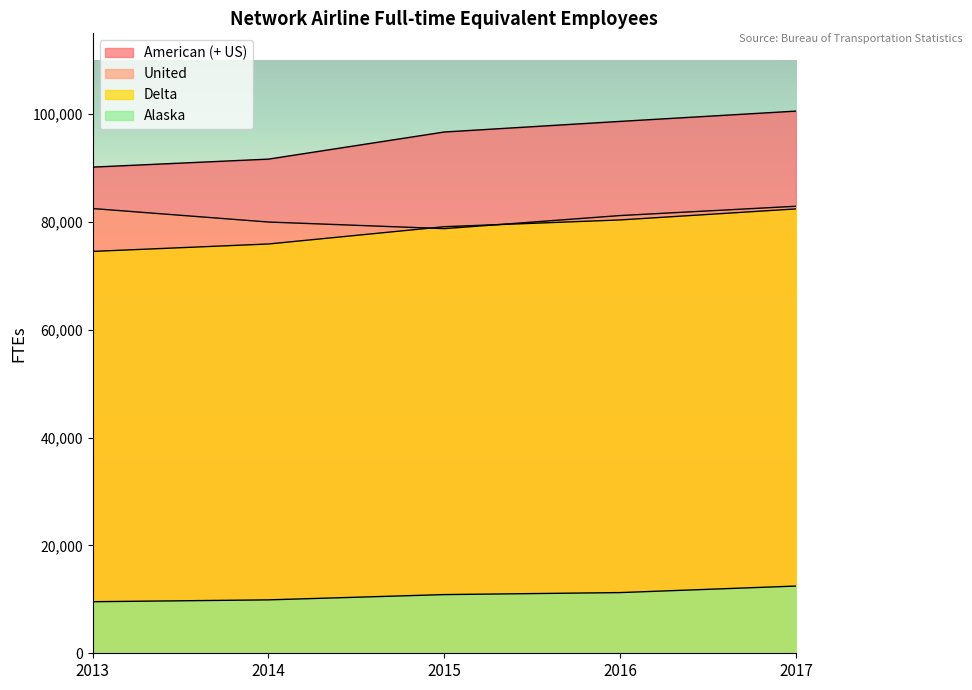

Reading left to right, extract all data points from this chart.

American (+ US): 90183	91666	96697	98664	100571
United: 82498	79996	78773	81196	82922
Delta: 74546	75922	79130	80385	82429
Alaska: 9564	9907	10886	11258	12468